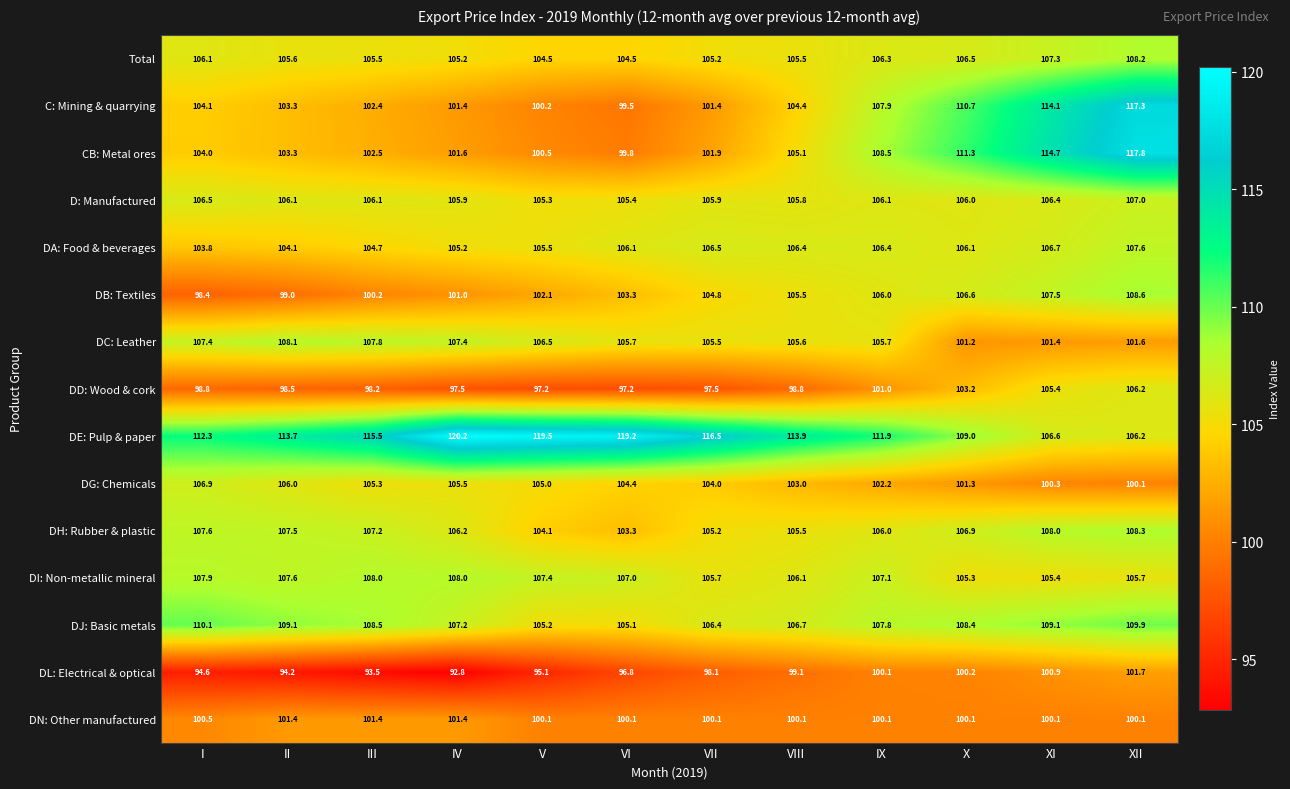

What is the difference between the maximum and minimum values in the DC: Leather series?

6.9